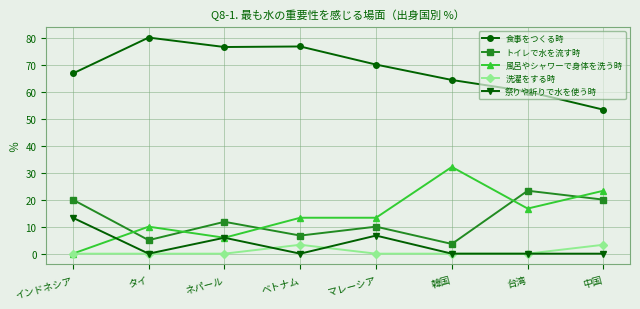

True or false: トイレで水を流す時 has a value of 9.2 at 中国.

False